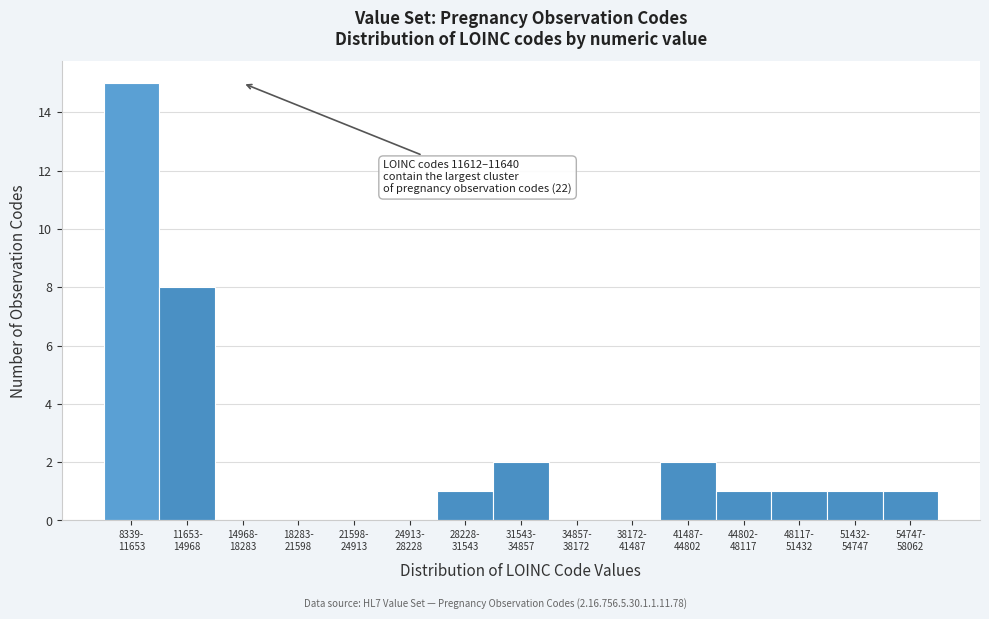

What is the maximum value shown in the chart?

15